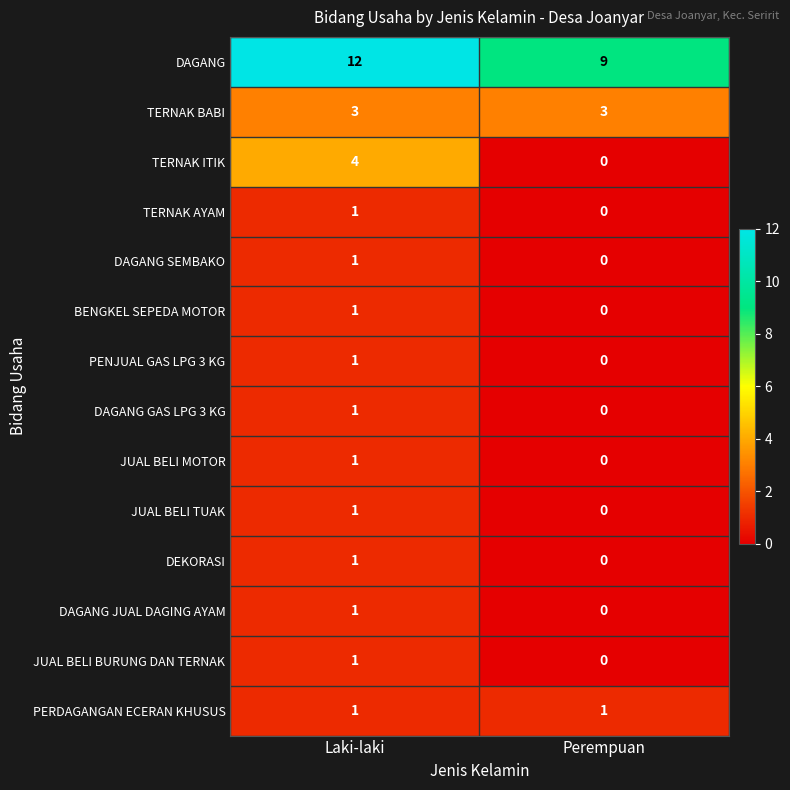

At which category does the chart reach its minimum across all series?

Perempuan